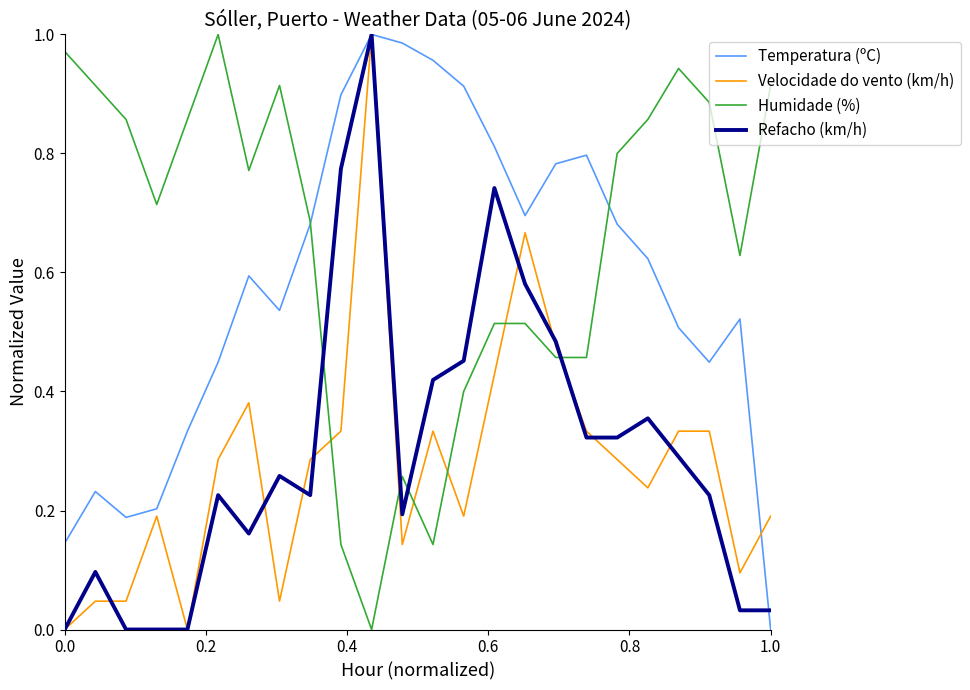

Which series has the largest total across all categories?

Humidade (%)